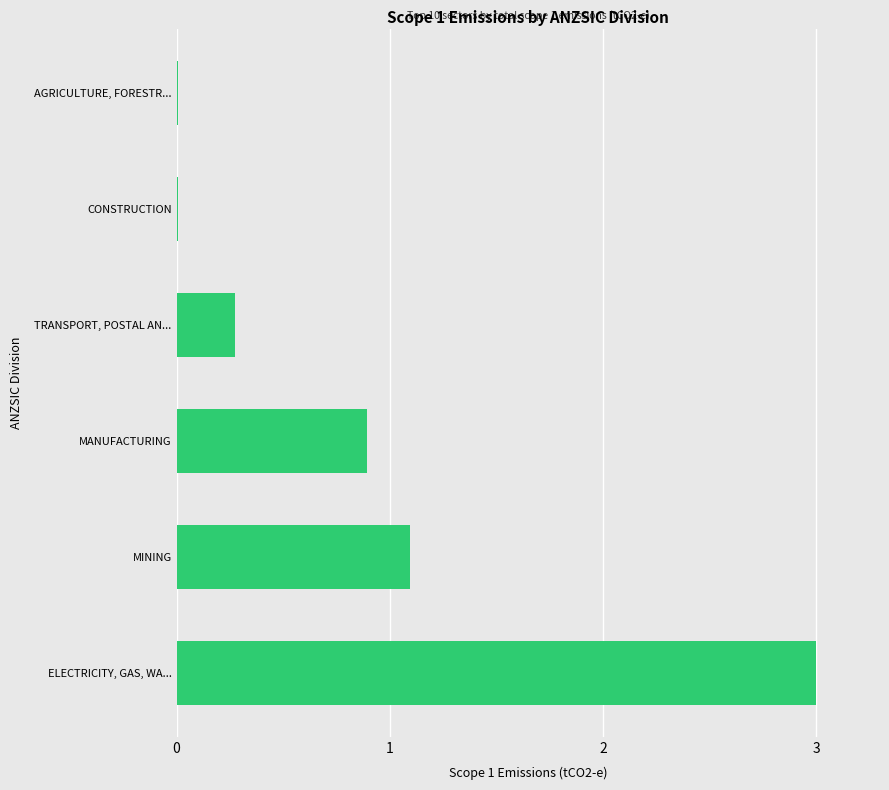

Which category has the highest value across all series?

ELECTRICITY, GAS, WA...